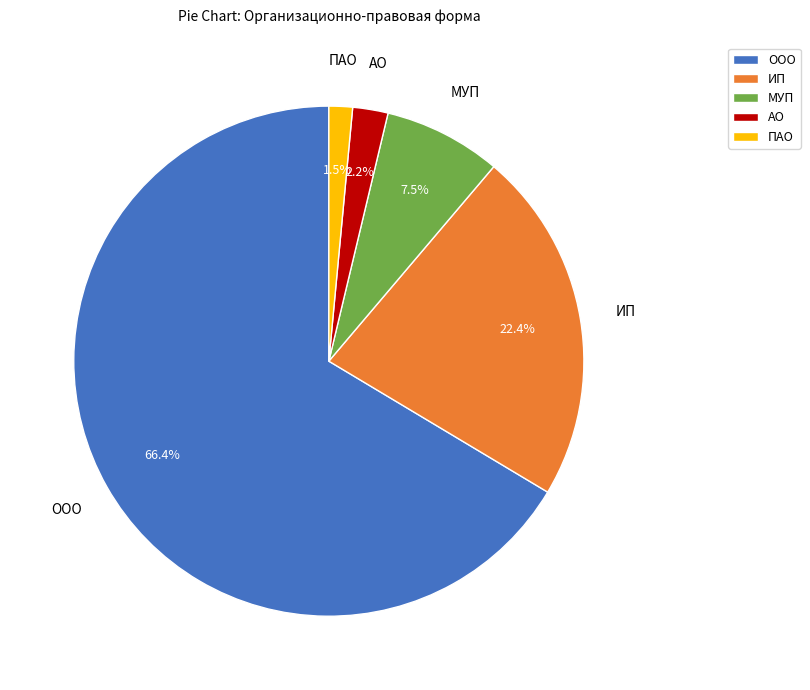

To the nearest percent, what is the difference between the ООО and АО slice percentages?

64%